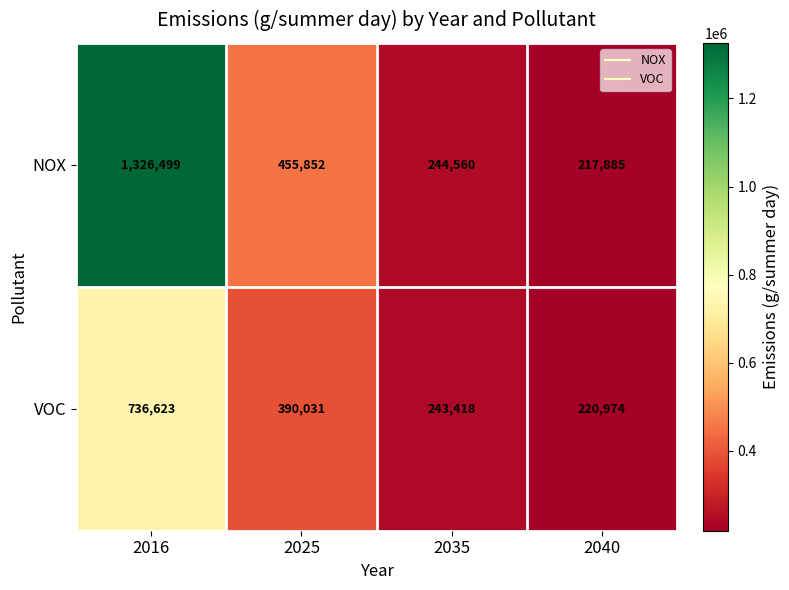

True or false: VOC has a value of 99534 at 2025.

False